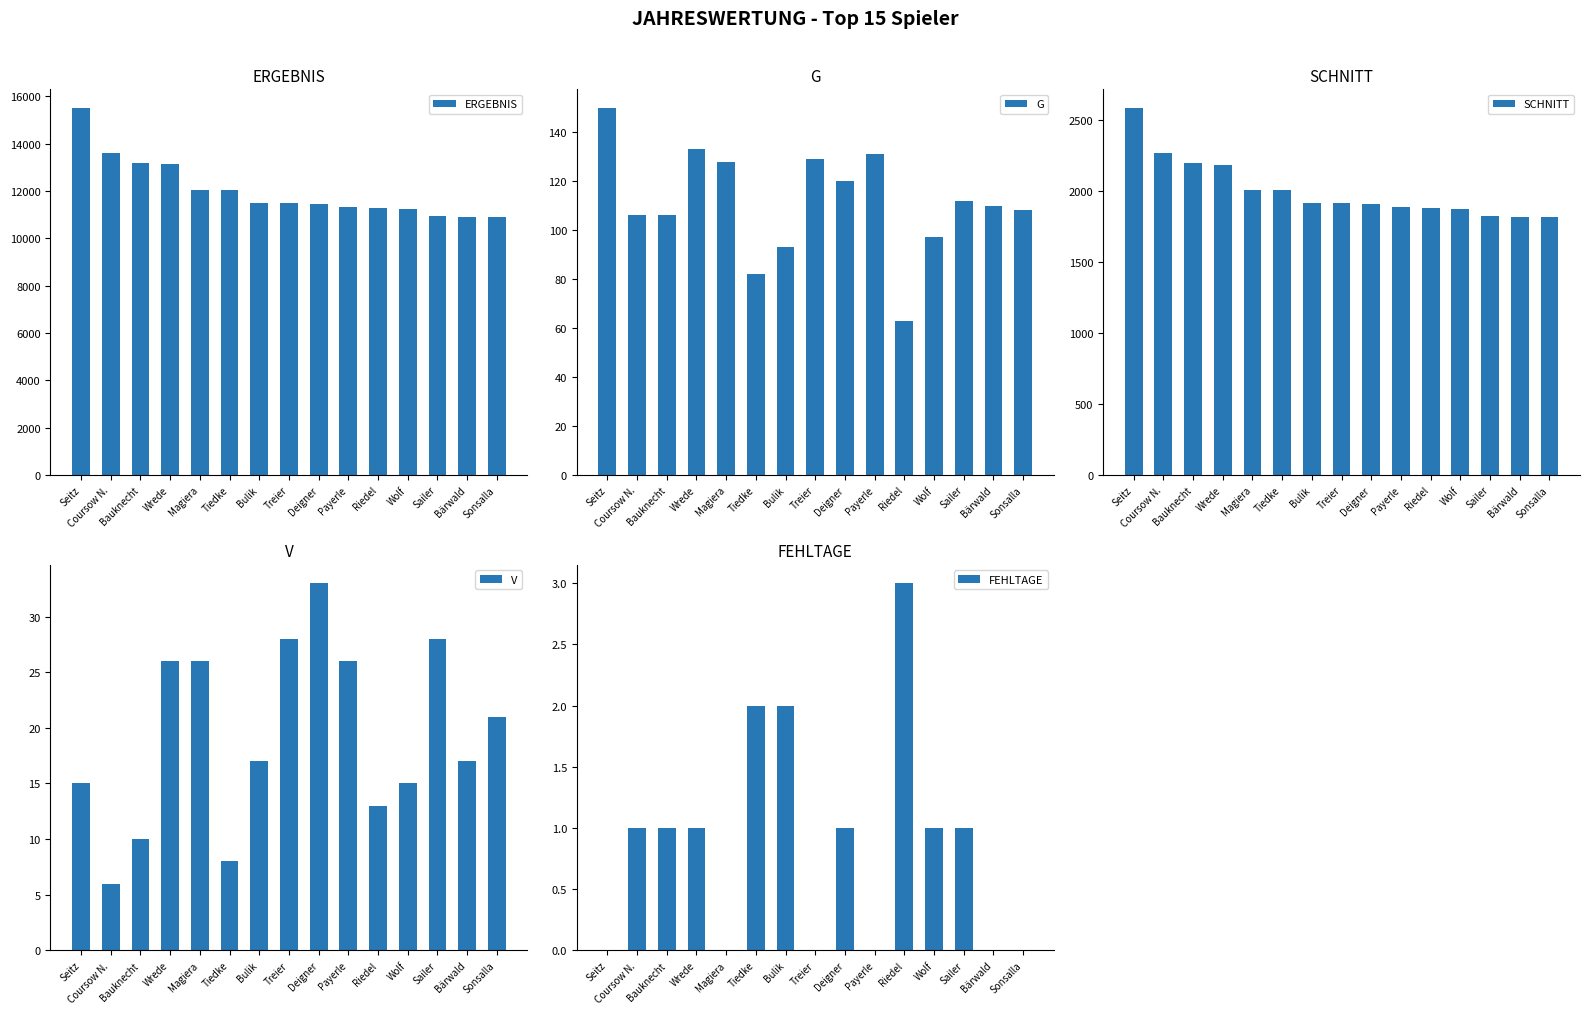

Reading left to right, extract all data points from this chart.

ERGEBNIS: Seitz=15526	Coursow N.=13606	Bauknecht=13191	Wrede=13124	Magiera=12057	Tiedke=12041	Bulik=11501	Treier=11492	Deigner=11451	Payerle=11319	Riedel=11274	Wolf=11229	Sailer=10965	Bärwald=10914	Sonsalla=10914
G: Seitz=150	Coursow N.=106	Bauknecht=106	Wrede=133	Magiera=128	Tiedke=82	Bulik=93	Treier=129	Deigner=120	Payerle=131	Riedel=63	Wolf=97	Sailer=112	Bärwald=110	Sonsalla=108
SCHNITT: Seitz=2588	Coursow N.=2268	Bauknecht=2199	Wrede=2187	Magiera=2010	Tiedke=2009	Bulik=1917	Treier=1915	Deigner=1909	Payerle=1887	Riedel=1879	Wolf=1872	Sailer=1828	Bärwald=1819	Sonsalla=1819
V: Seitz=15	Coursow N.=6	Bauknecht=10	Wrede=26	Magiera=26	Tiedke=8	Bulik=17	Treier=28	Deigner=33	Payerle=26	Riedel=13	Wolf=15	Sailer=28	Bärwald=17	Sonsalla=21
FEHLTAGE: Seitz=0	Coursow N.=1	Bauknecht=1	Wrede=1	Magiera=0	Tiedke=2	Bulik=2	Treier=0	Deigner=1	Payerle=0	Riedel=3	Wolf=1	Sailer=1	Bärwald=0	Sonsalla=0